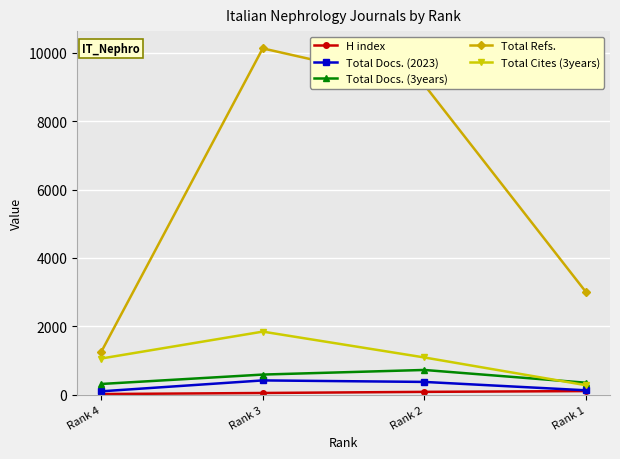

True or false: Total Refs. has more than 1 points higher than both neighbors.

False